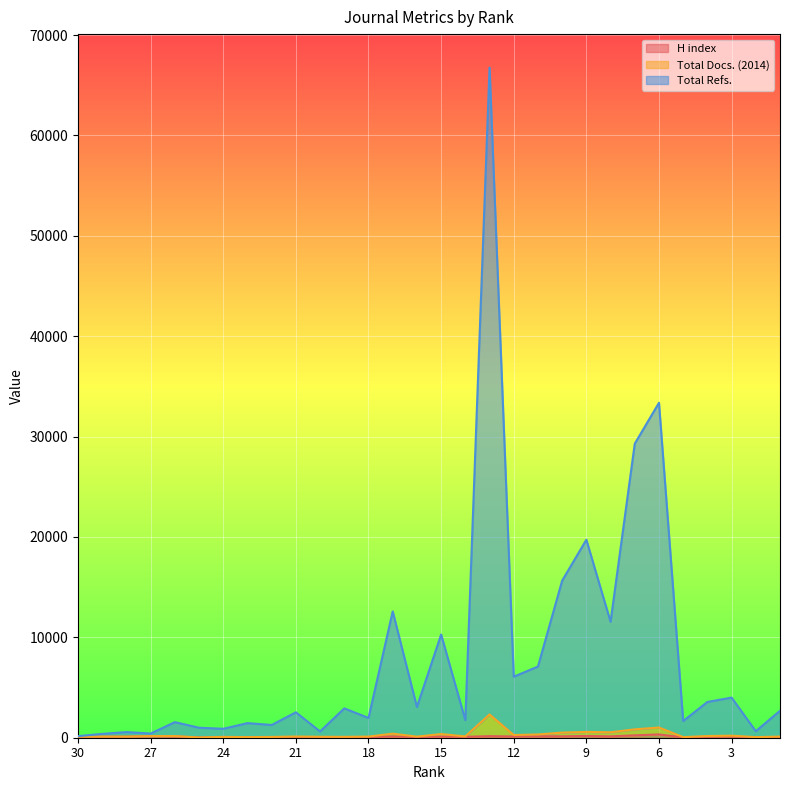

At which category does the chart reach its minimum across all series?

25